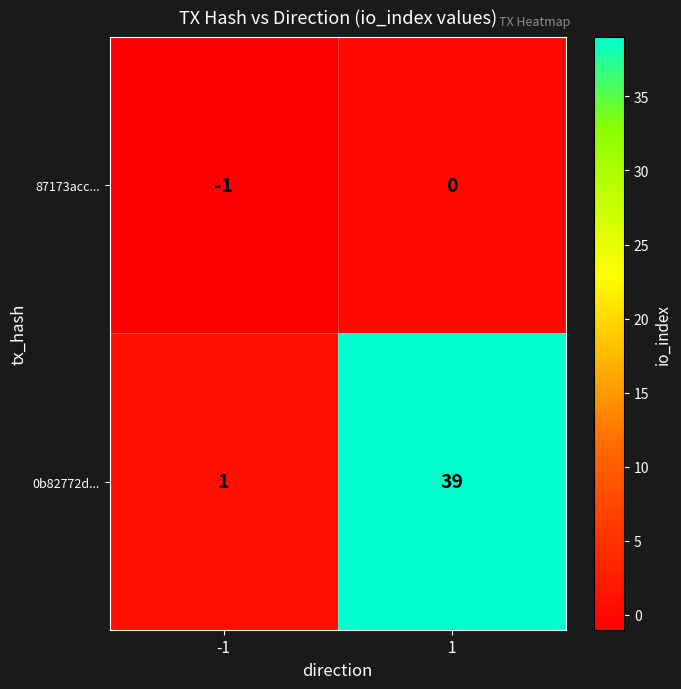

What is the spread (max minus min) of values at 1?

39